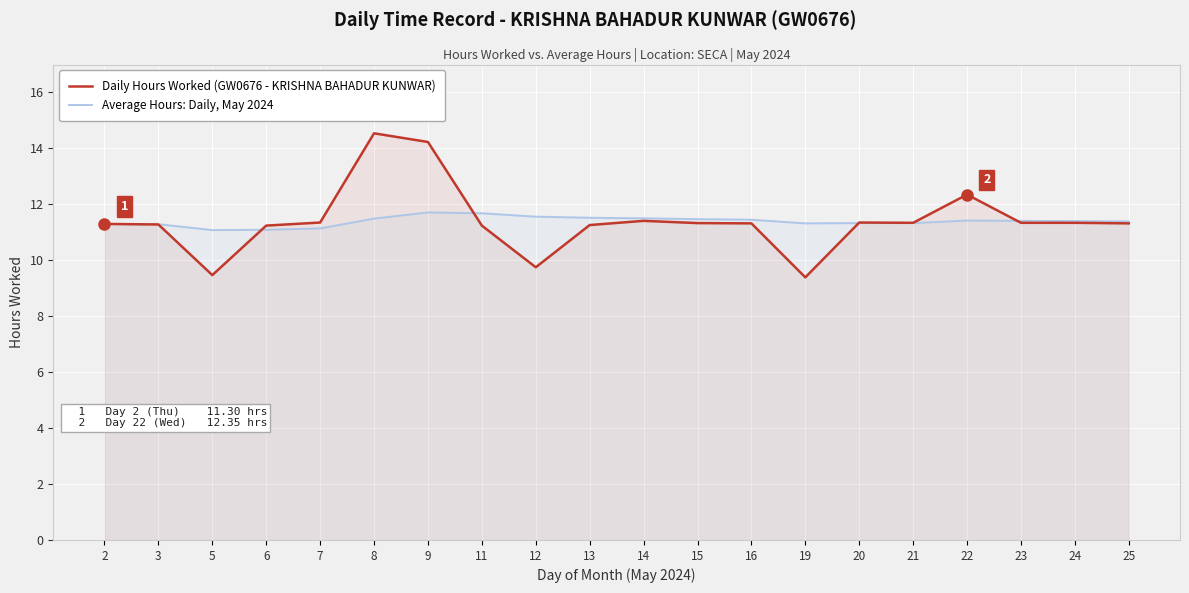

At which category is the sum across all series the highest?

8